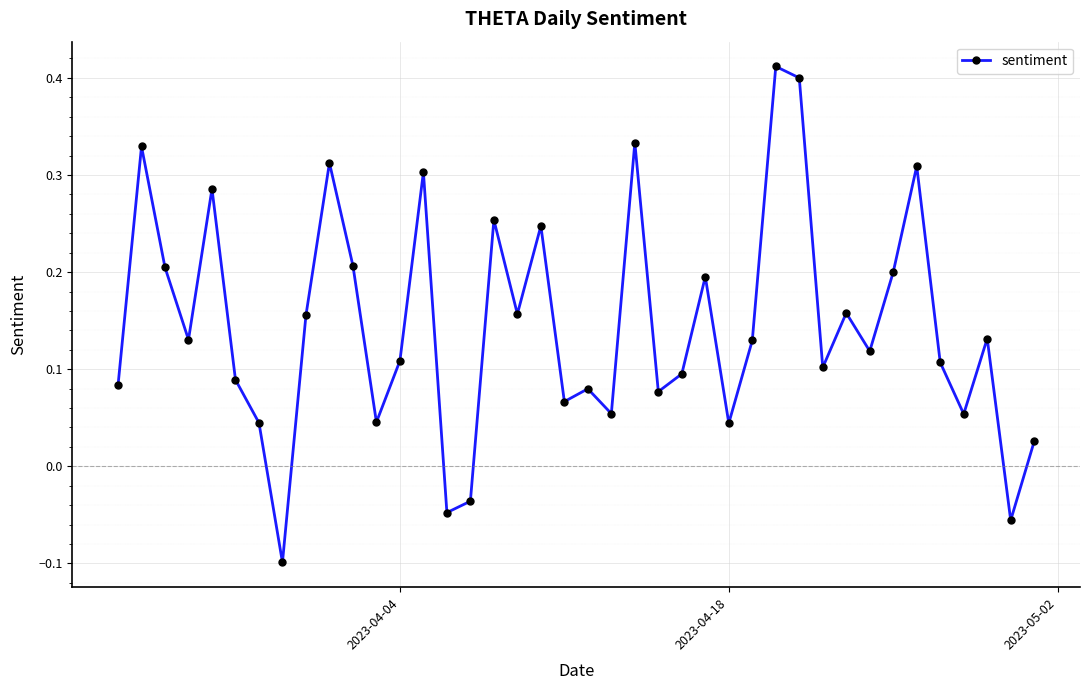

What is the sum of all values?

5.8